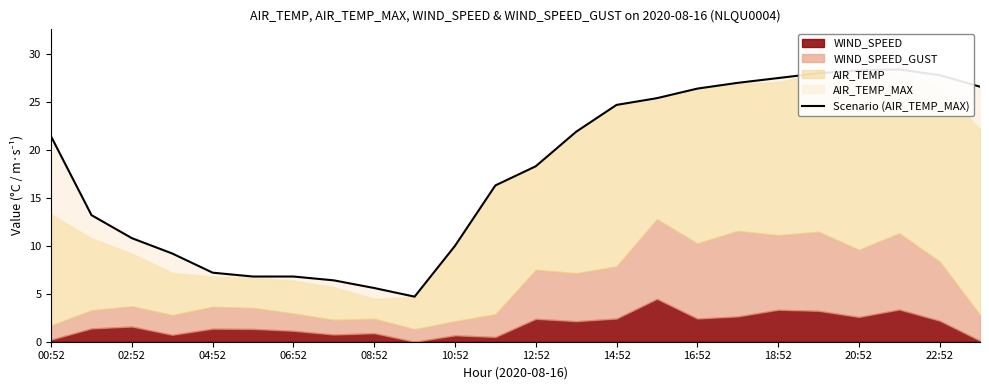

True or false: the data shows 27.8 at 22:52.

False